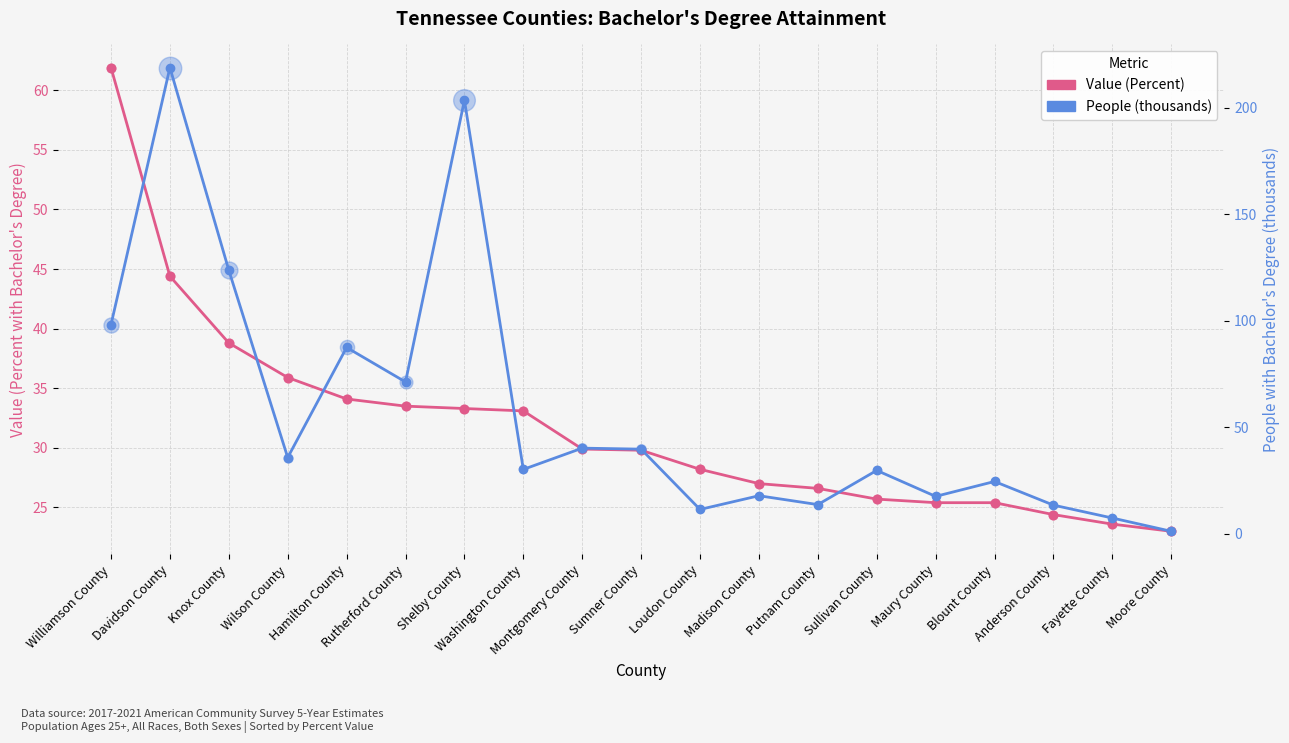

Which series contains the lowest Y value?

People (thousands)